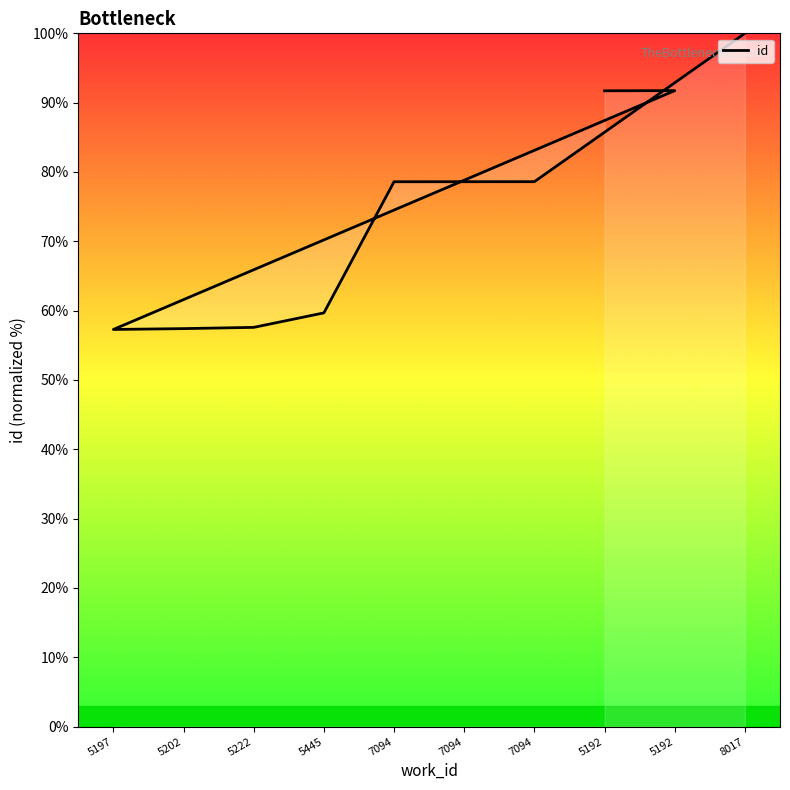

Which has a higher value, 7094 or 5192?

5192